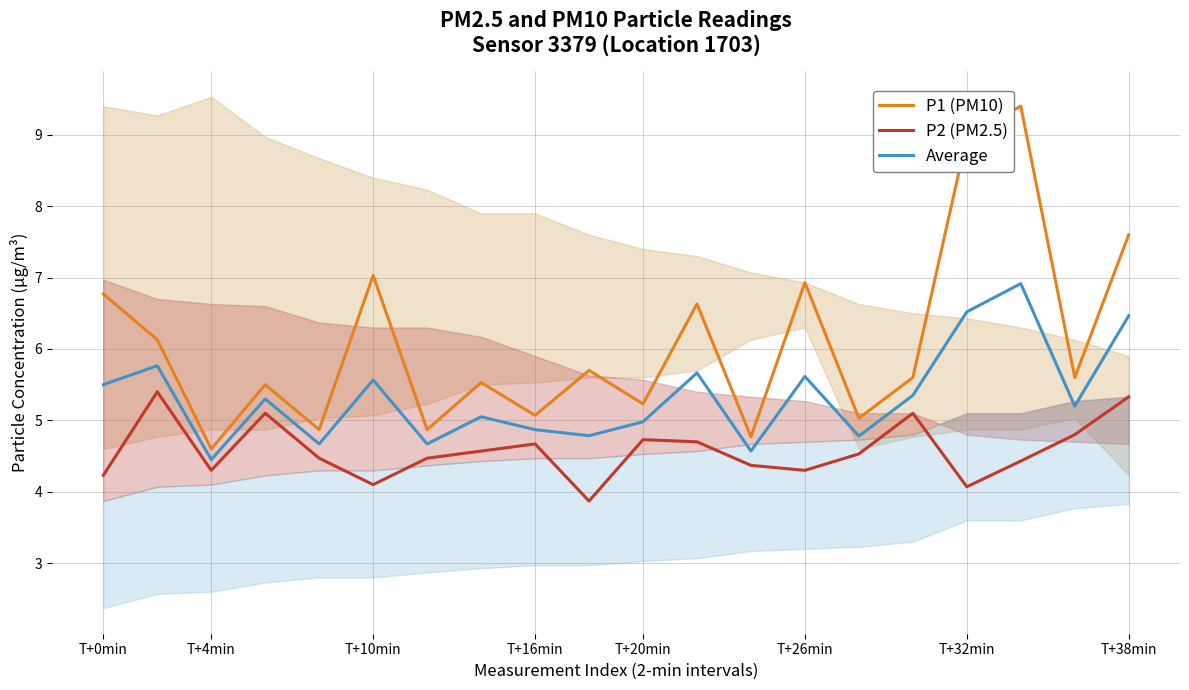

Is it true that P1 (PM10) equals 9.4 at 17?

True